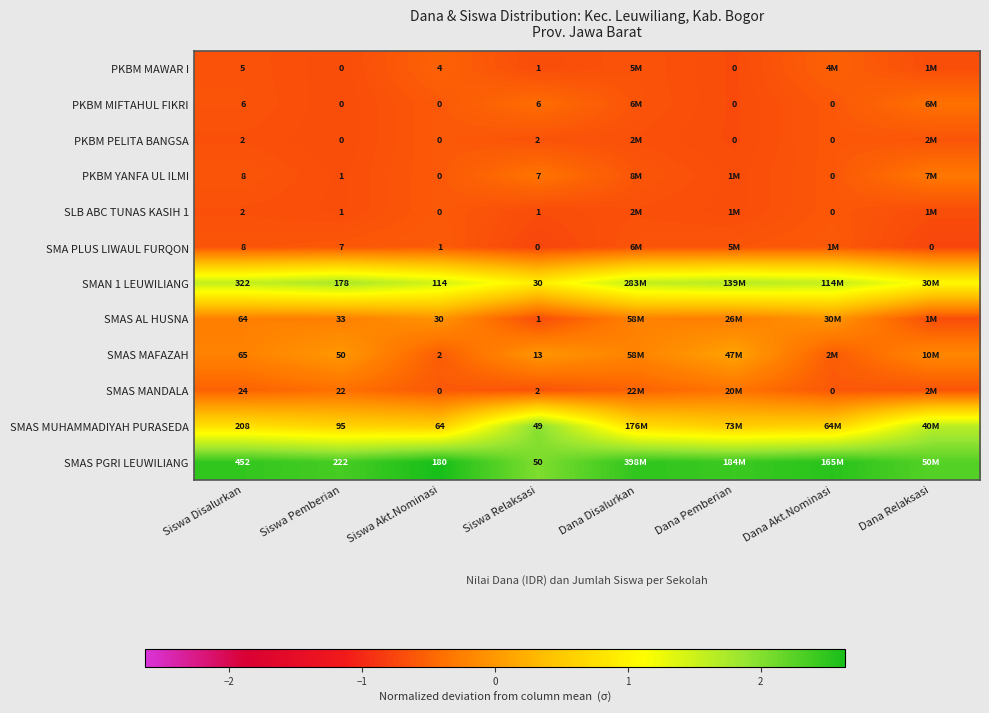

Is the value of PKBM MIFTAHUL FIKRI at Siswa Disalurkan greater than the value of SMAS MANDALA at Siswa Disalurkan?

No